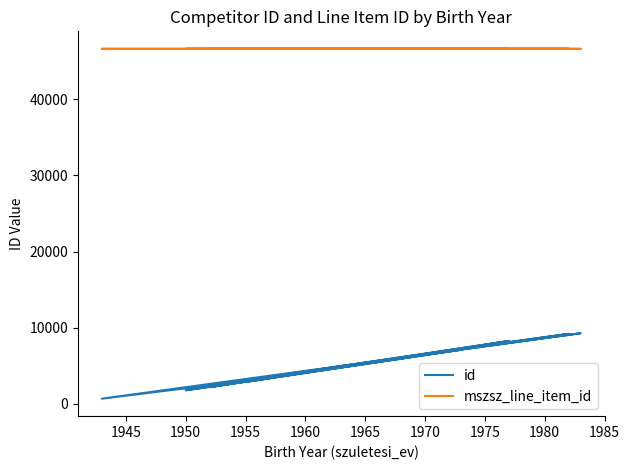

Which series has the widest spread of values?

id